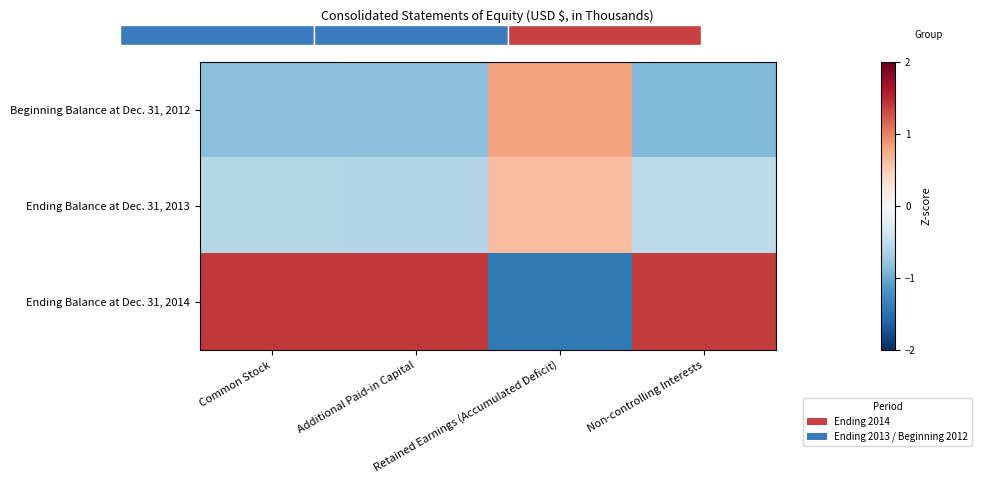

What is the minimum value shown in the chart?

-1.4